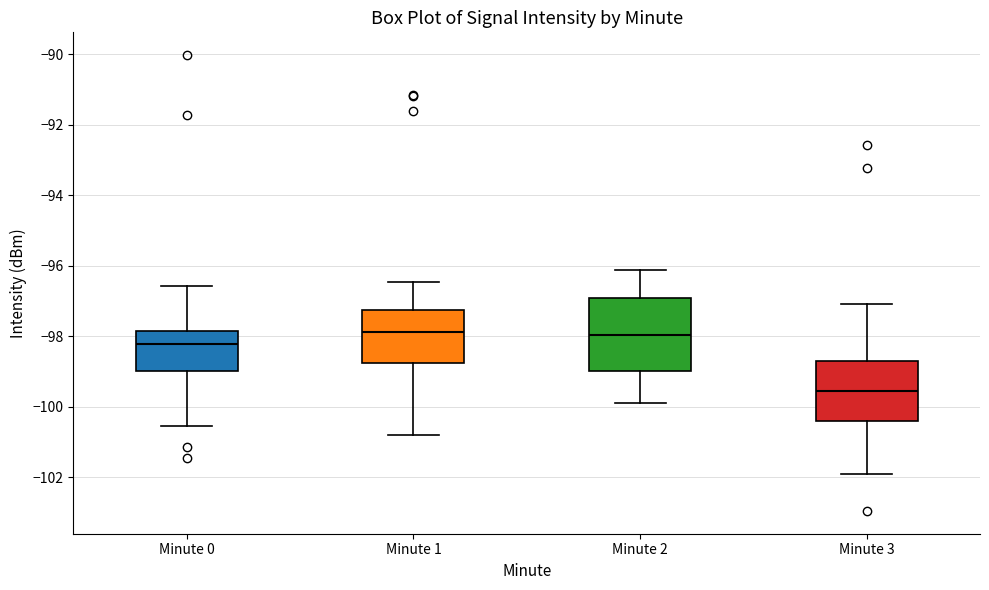

Reading left to right, transcribe this box plot: for each box, give where its median line is, the range the box spans, and where its two whiskers end, as read against the y-axis. The values are not printed on the chart, so give them approximately, as read against the axis.

Minute 0: median -98.2, box -99.0 to -97.8, whiskers -100.6 to -96.6
Minute 1: median -97.8, box -98.8 to -97.2, whiskers -100.8 to -96.4
Minute 2: median -98.0, box -99.0 to -97.0, whiskers -100.0 to -96.2
Minute 3: median -99.6, box -100.4 to -98.8, whiskers -102.0 to -97.0